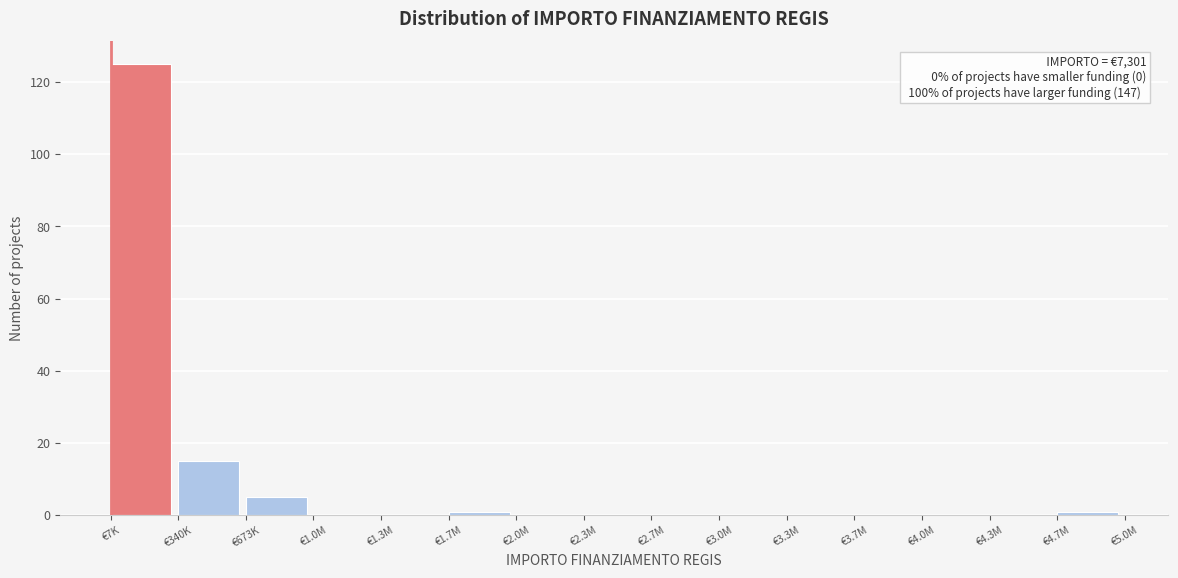

Reading right to left, what are all the values shown in this chart?

€4.7M=1	€4.3M=0	€4.0M=0	€3.7M=0	€3.3M=0	€3.0M=0	€2.7M=0	€2.3M=0	€2.0M=0	€1.7M=1	€1.3M=0	€1.0M=0	€673K=5	€340K=15	€7K=125